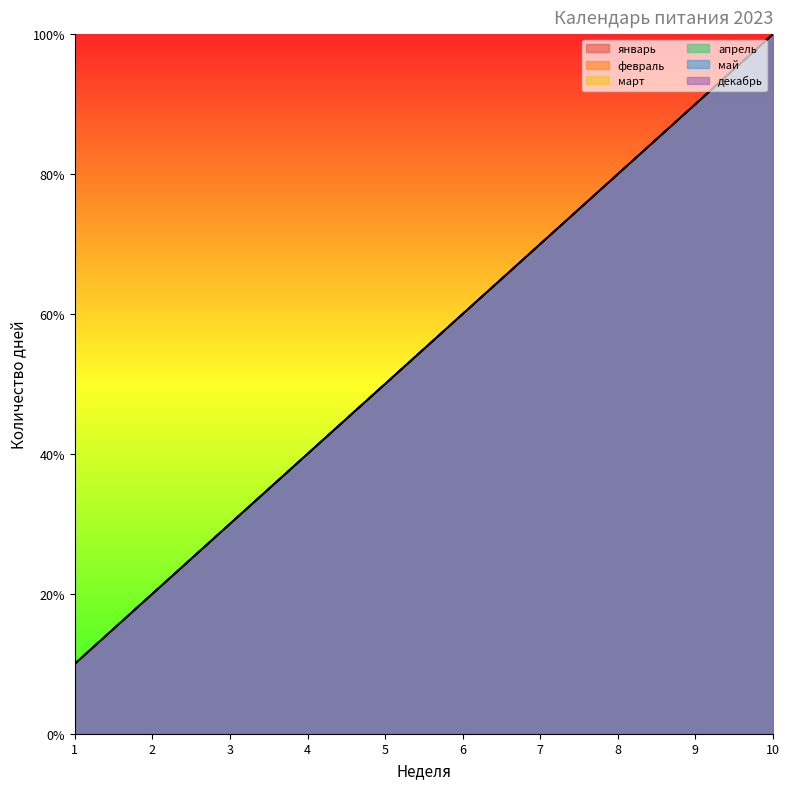

At 7, list the series in order from largest to smallest.

январь, февраль, март, апрель, май, декабрь